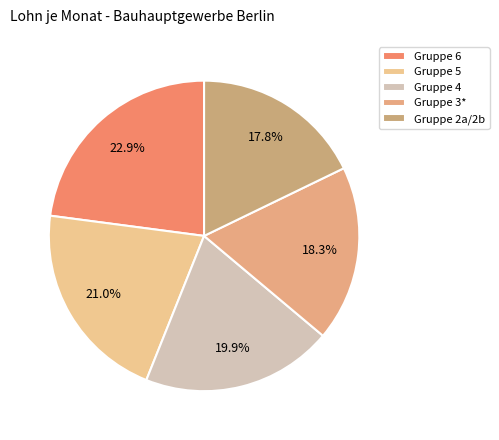

How many slices are in this pie chart?

5